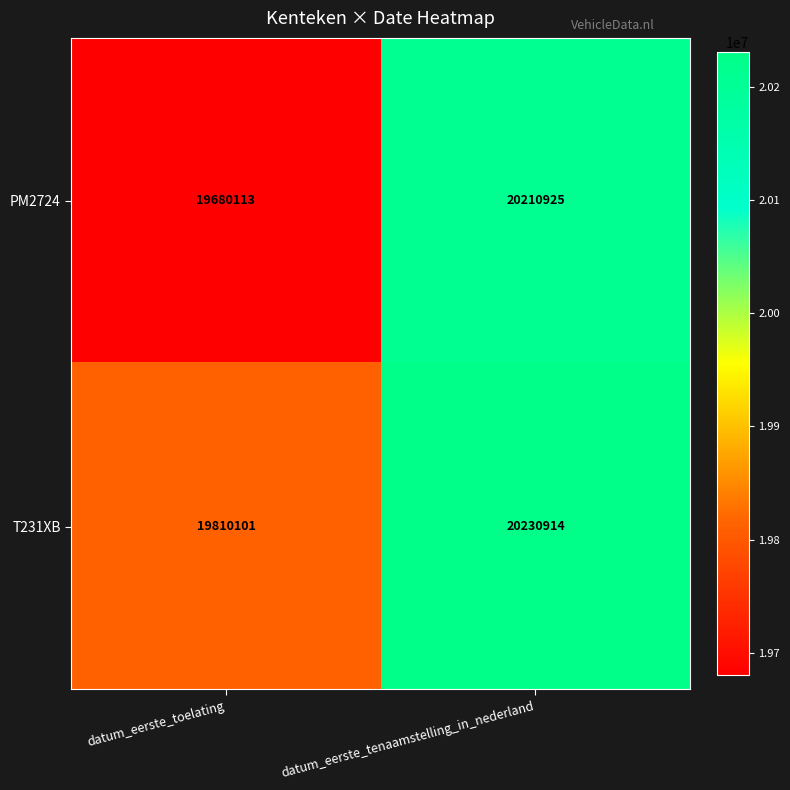

Which series changed the most between datum_eerste_toelating and datum_eerste_tenaamstelling_in_nederland?

PM2724